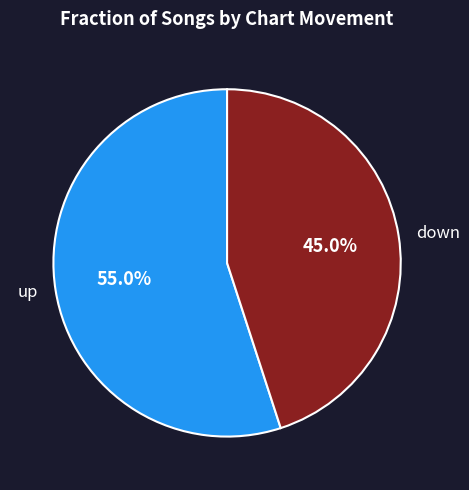

What is the total percentage of up and down?

100.0%